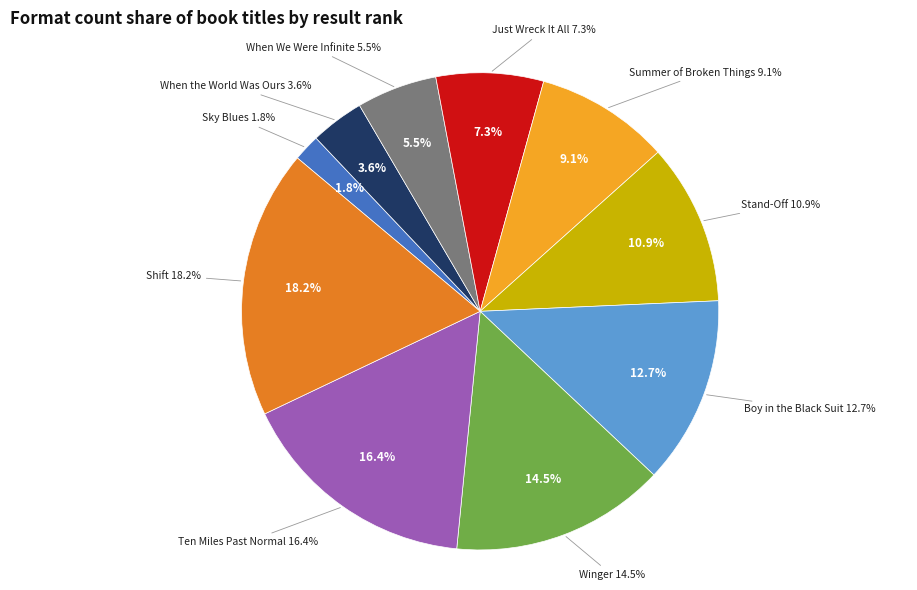

Is the sum of Boy in the Black Suit and Summer of Broken Things greater than half?

No